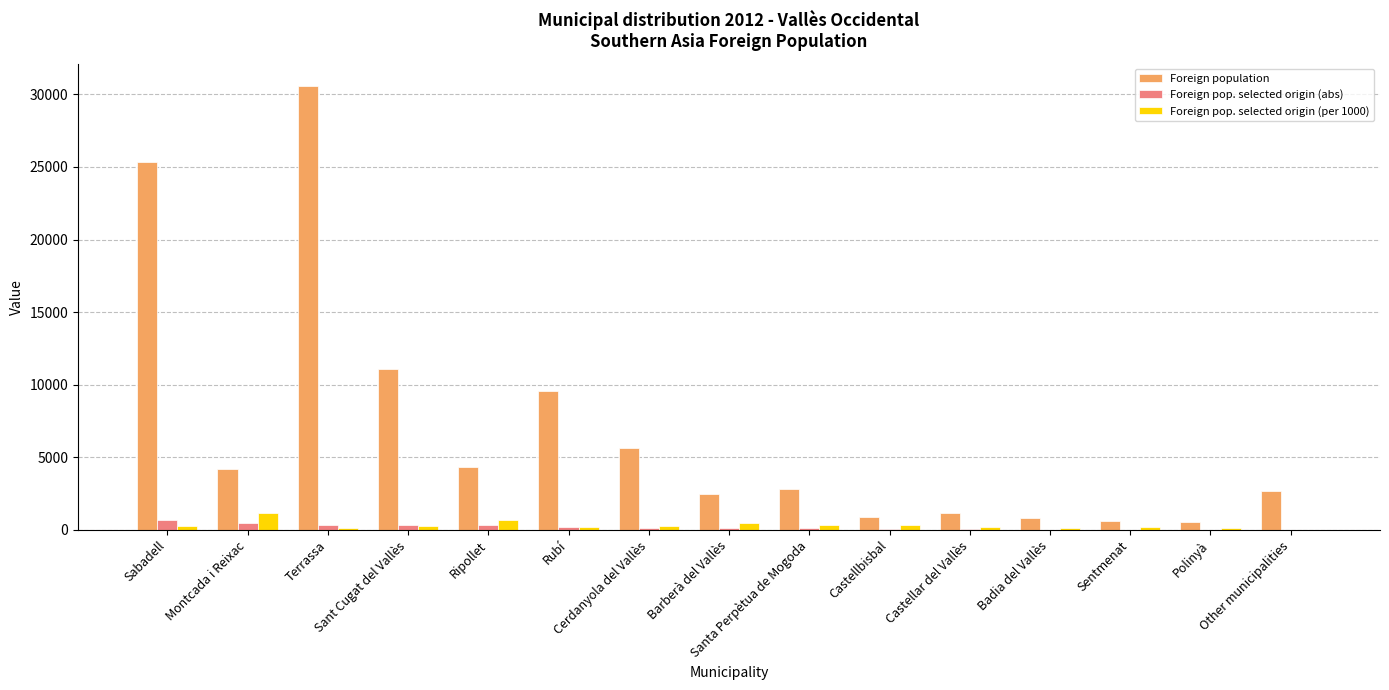

What is the difference between the Foreign pop. selected origin (abs) values at Badia del Vallès and Barberà del Vallès?

99